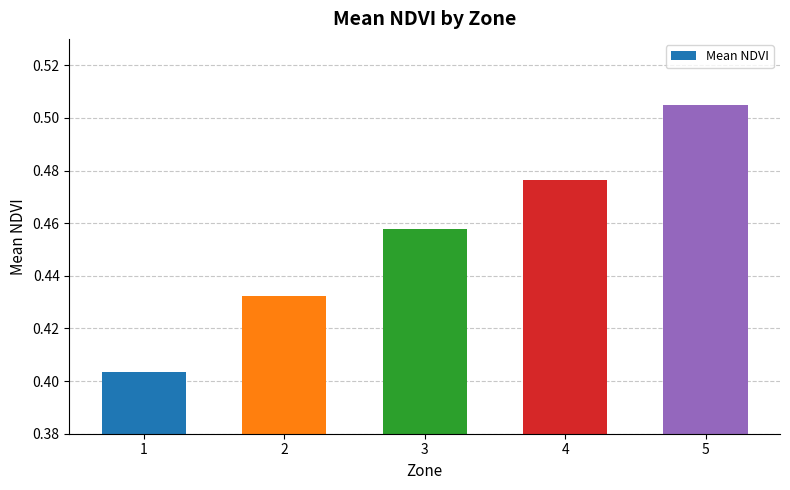

List the labels in order of value, smallest first.

1, 2, 3, 4, 5